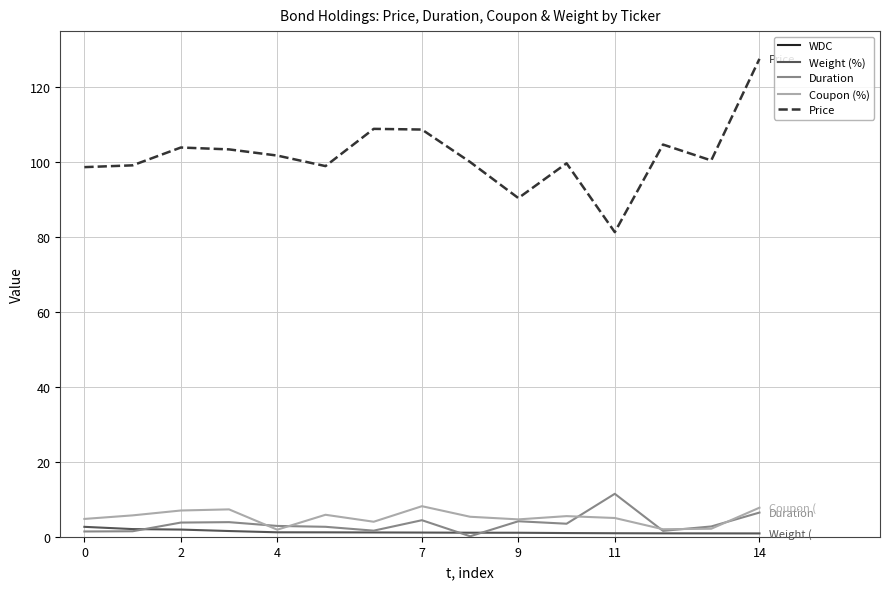

Is this an area chart (filled region under the line)?

No